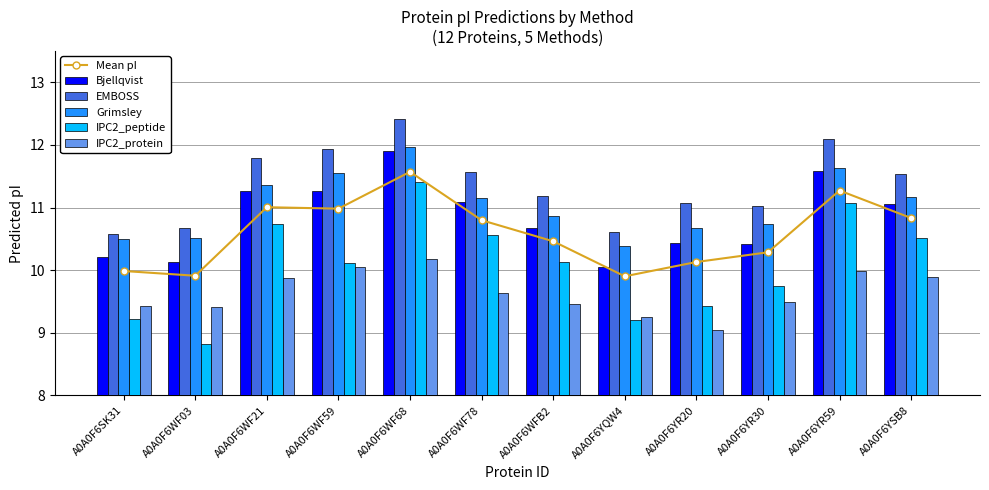

Where does the EMBOSS series first go above 11?

A0A0F6WF21